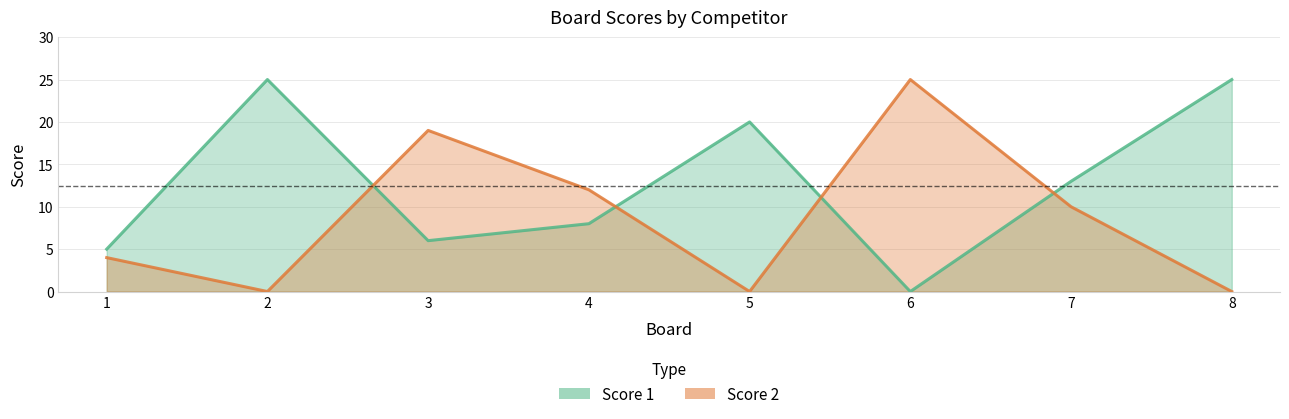

What is the spread (max minus min) of values at 8?

25